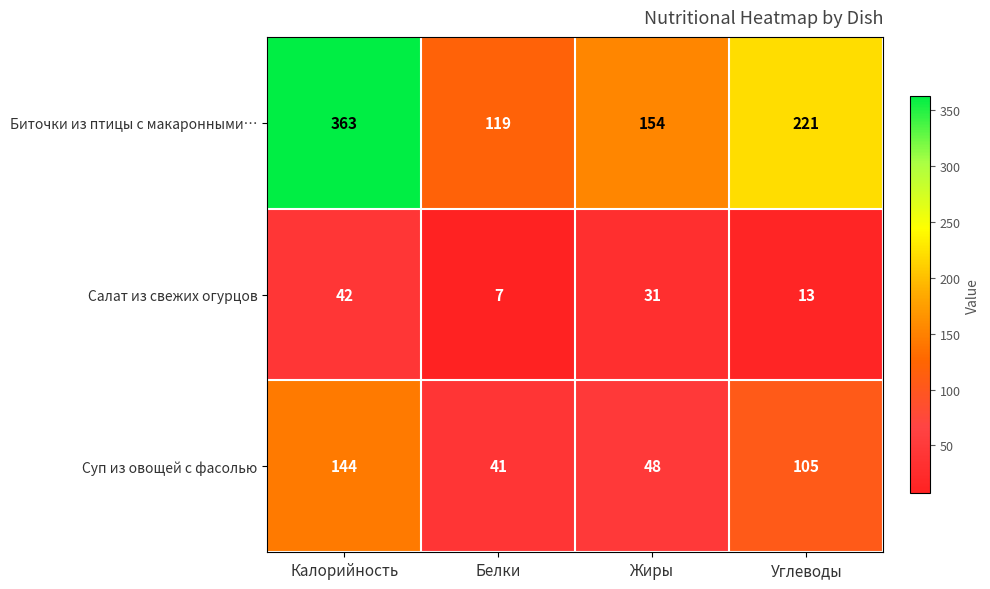

Reading right to left, transcribe all the data shown in this chart.

Биточки из птицы с макаронными…: Углеводы=221	Жиры=154	Белки=119	Калорийность=363
Салат из свежих огурцов: Углеводы=13	Жиры=31	Белки=7	Калорийность=42
Суп из овощей с фасолью: Углеводы=105	Жиры=48	Белки=41	Калорийность=144